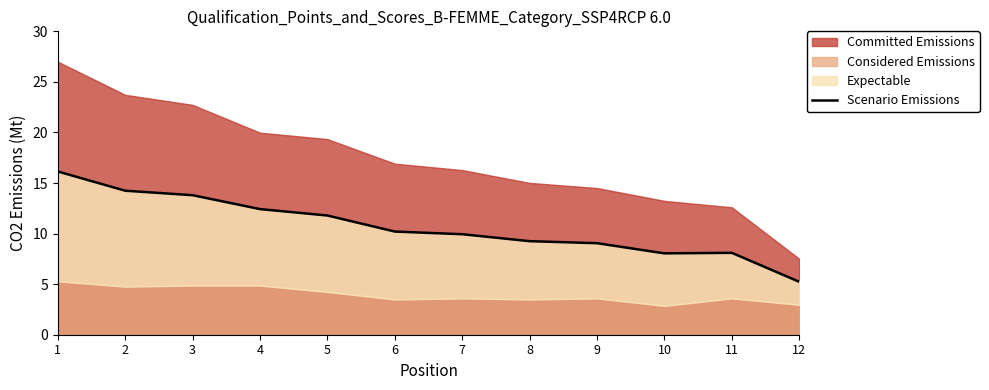

Reading left to right, list all the values displayed in this chart.

1=16.1	2=14.2	3=13.8	4=12.4	5=11.8	6=10.2	7=9.9	8=9.3	9=9.0	10=8.0	11=8.1	12=5.2